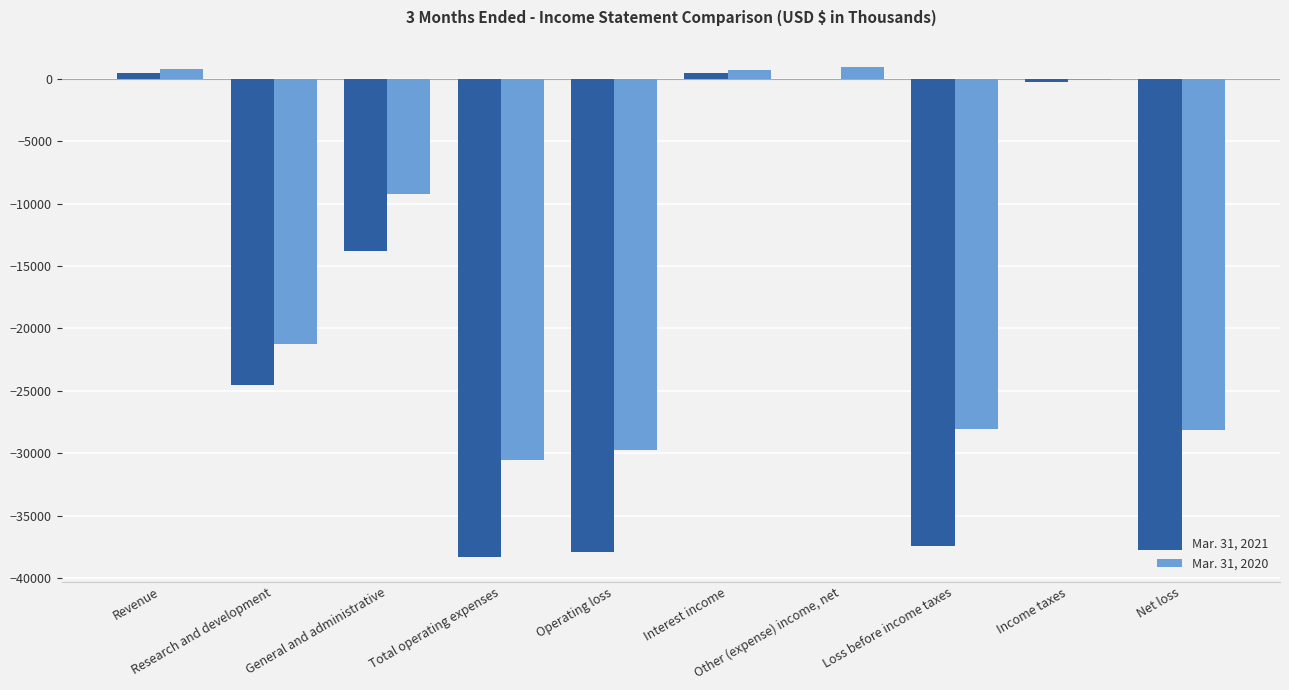

What is the greatest value displayed?

937